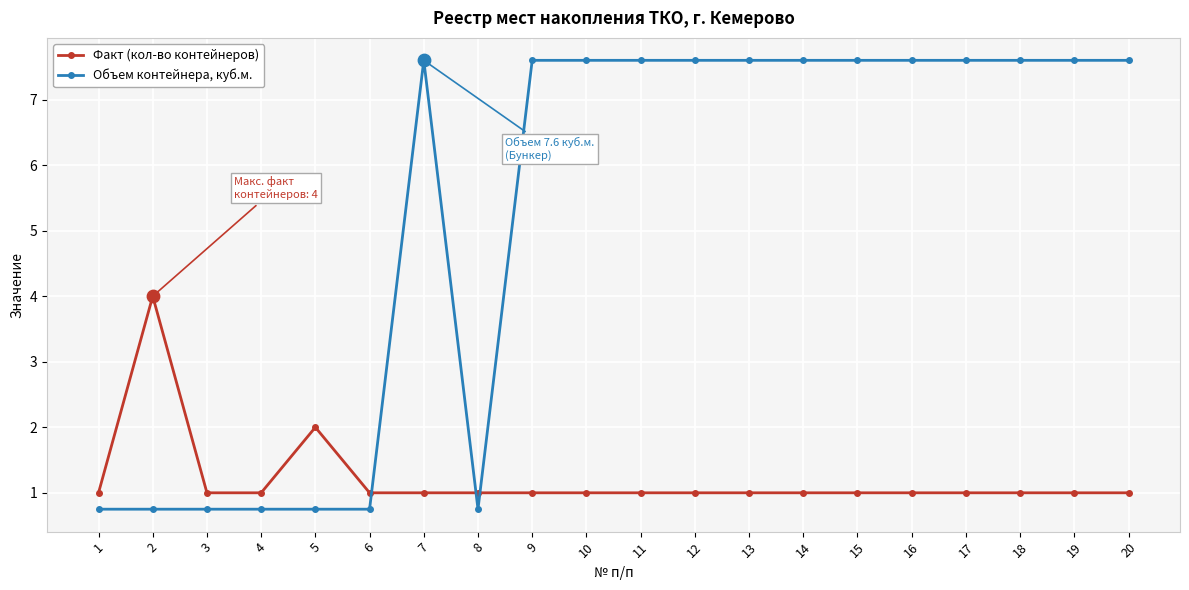

Which series changed the most between 3 and 14?

Объем контейнера, куб.м.